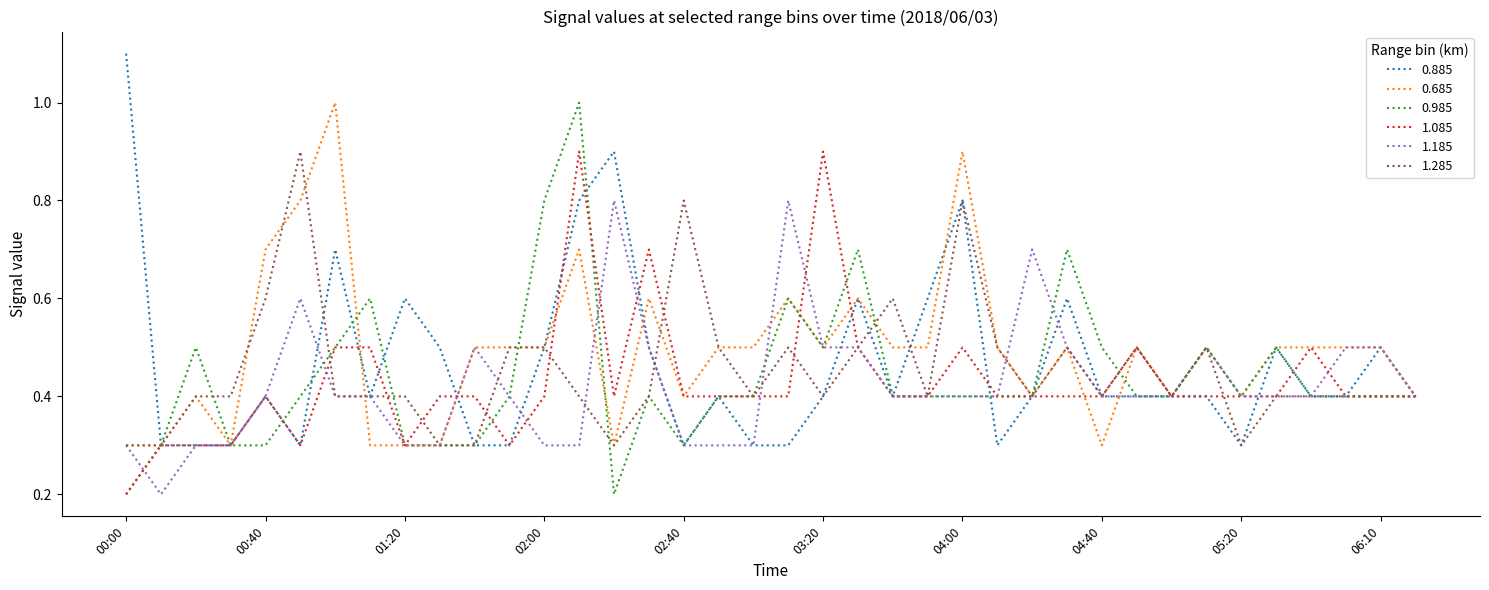

Is this an area chart (filled region under the line)?

No